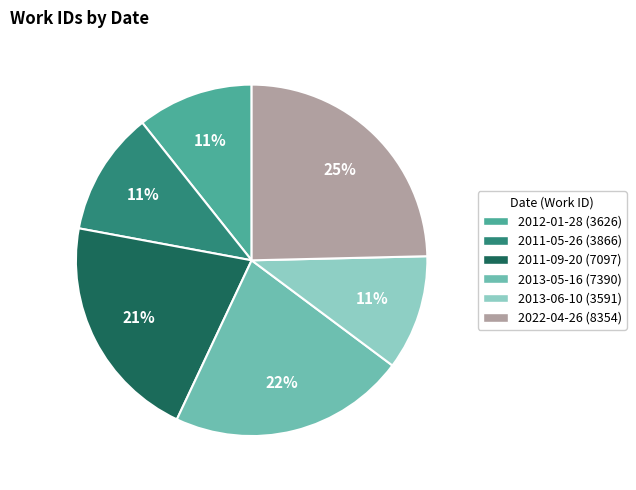

True or false: 2012-01-28 accounts for 11% of the total.

True